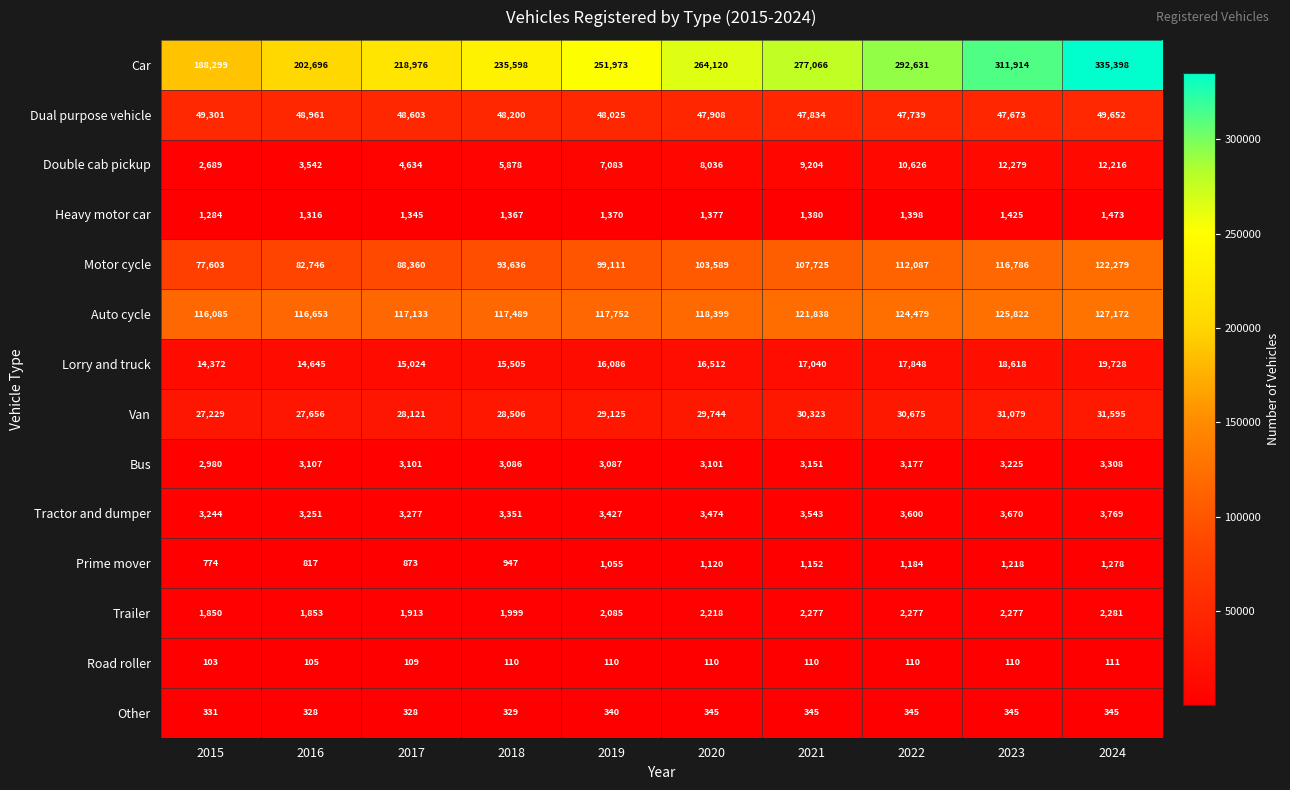

Count the Road roller values in the range 109 to 110.

7